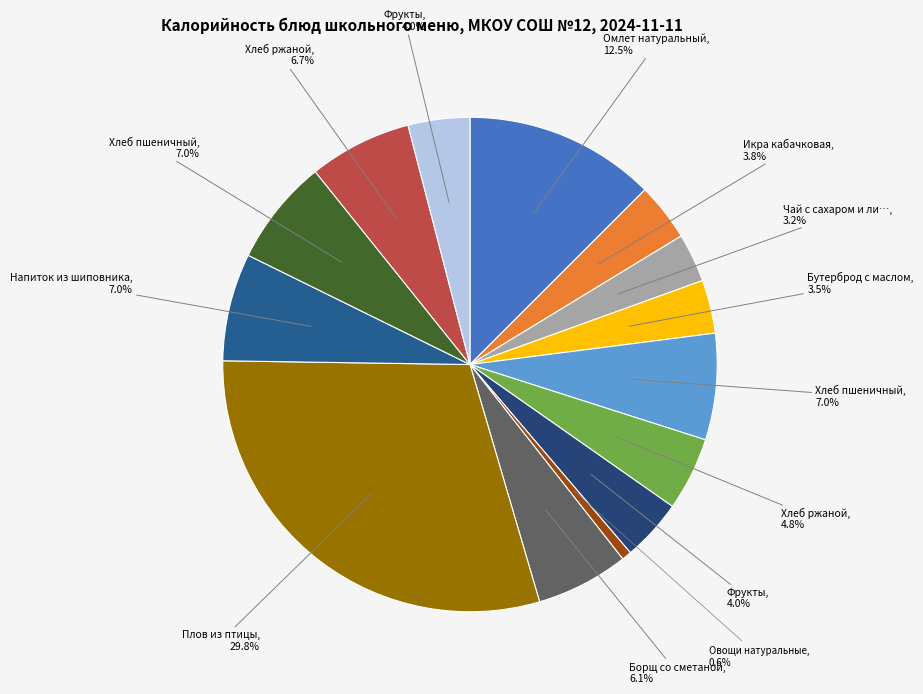

Count the number of slices in the pie.

14